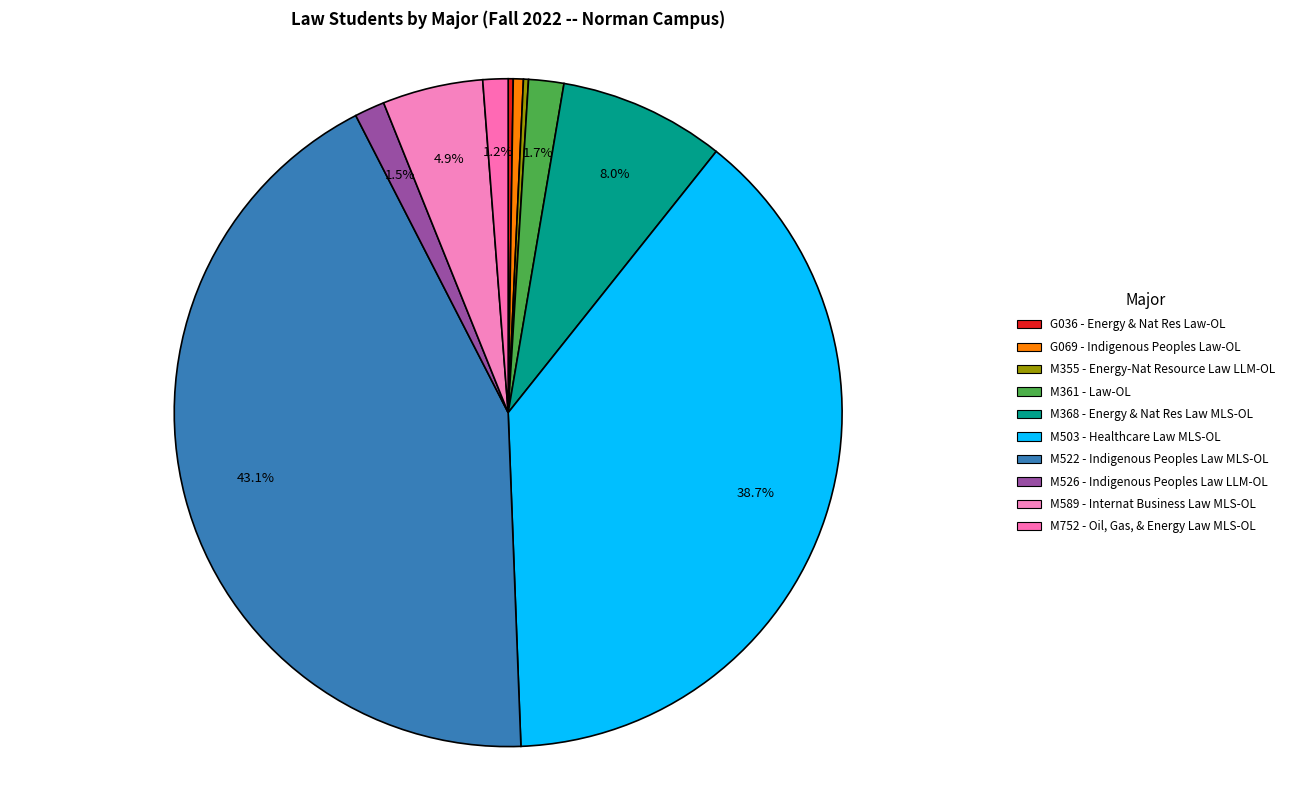

To the nearest percent, what portion does M589 - Internat Business Law MLS-OL represent?

5%